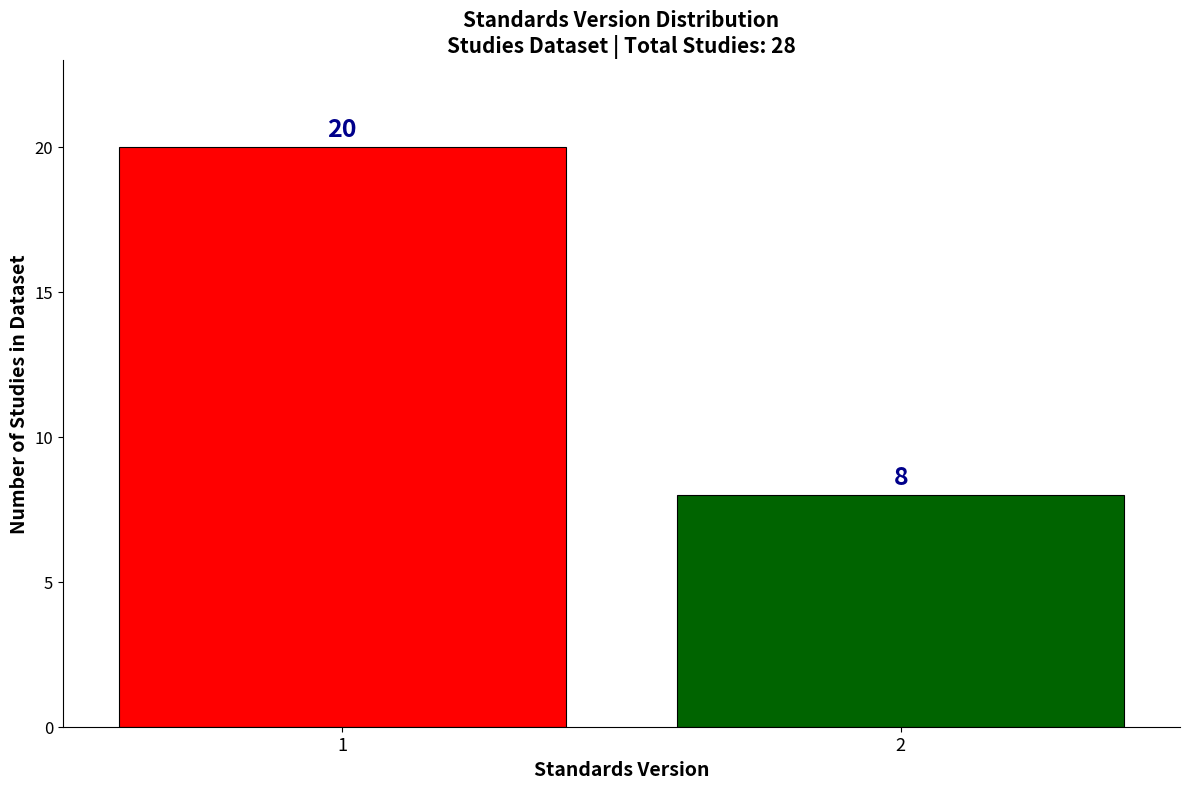

Reading left to right, extract all data points from this chart.

1=20	2=8